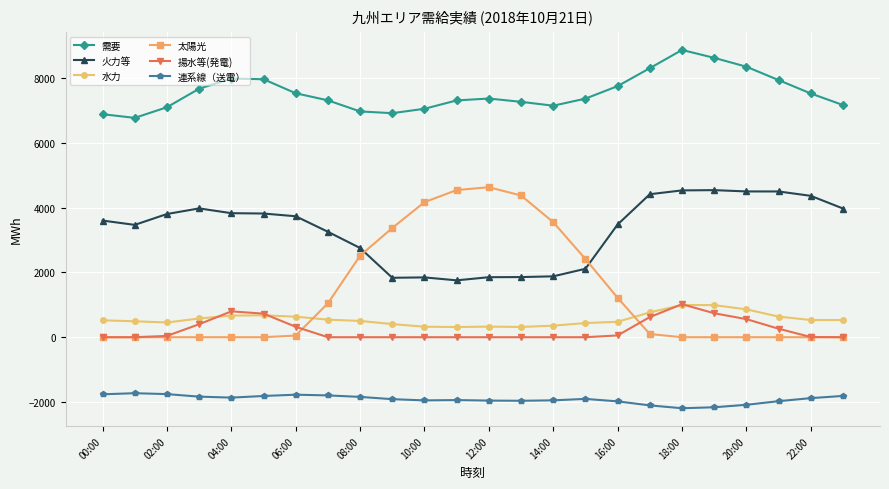

True or false: 太陽光 has more than 0 points higher than both neighbors.

True